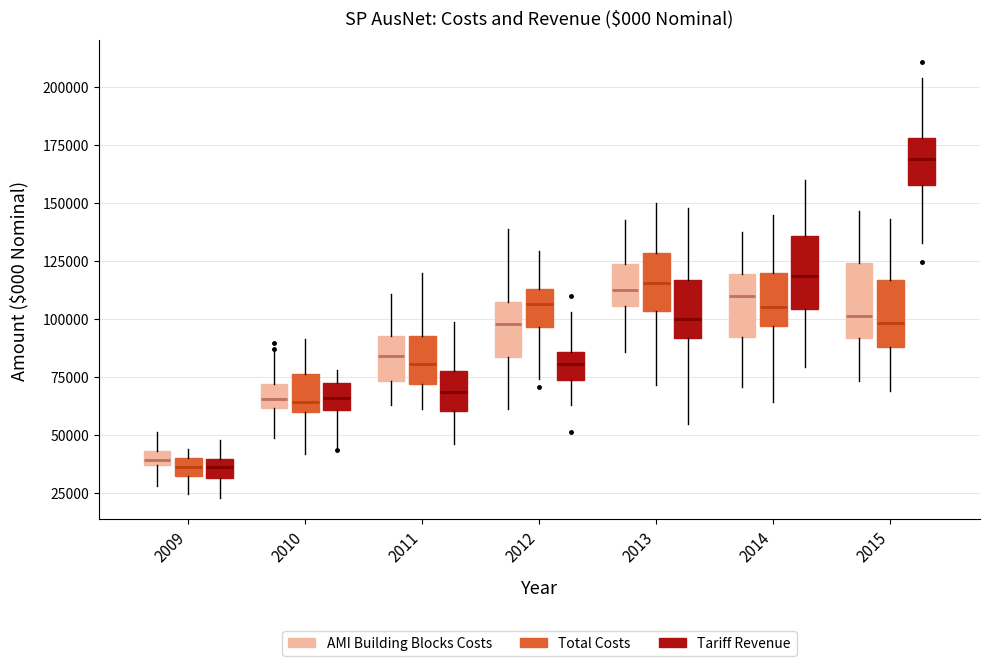

Where is the upper edge of the box for 2011 (Tariff Revenue) on the y-axis? The values are not printed on the chart, so give them approximately, as read against the axis.

80000